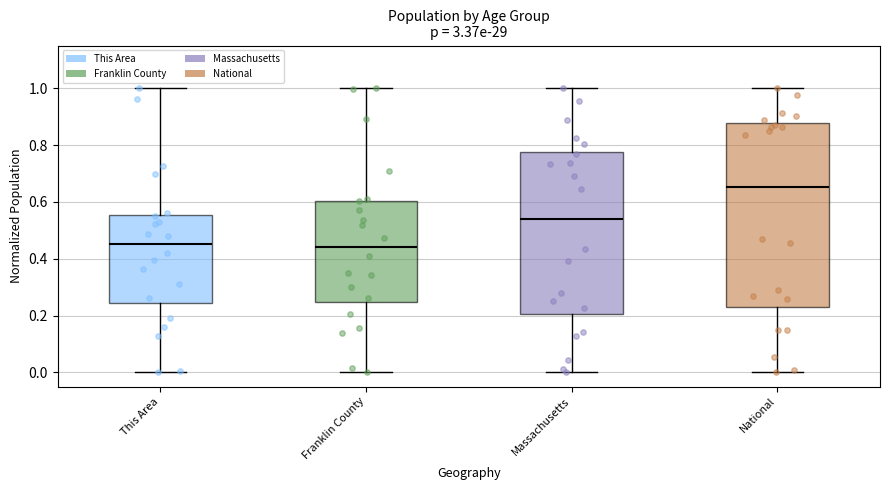

Where is the lower edge of the box for National on the y-axis? The values are not printed on the chart, so give them approximately, as read against the axis.

0.24